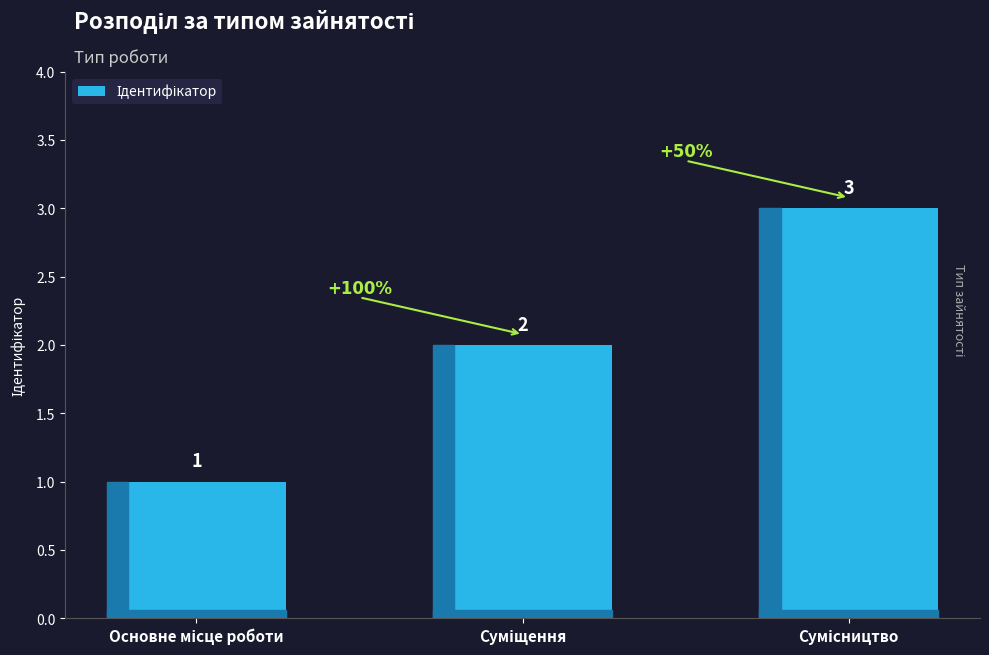

What is the sum of all values?

6